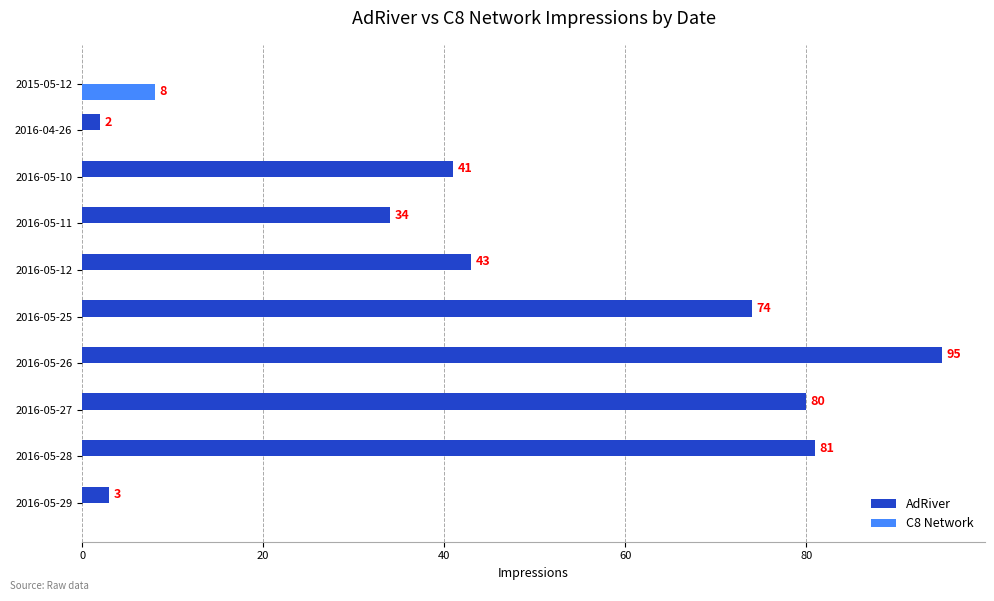

At which category does the chart reach its peak across all series?

2016-05-26